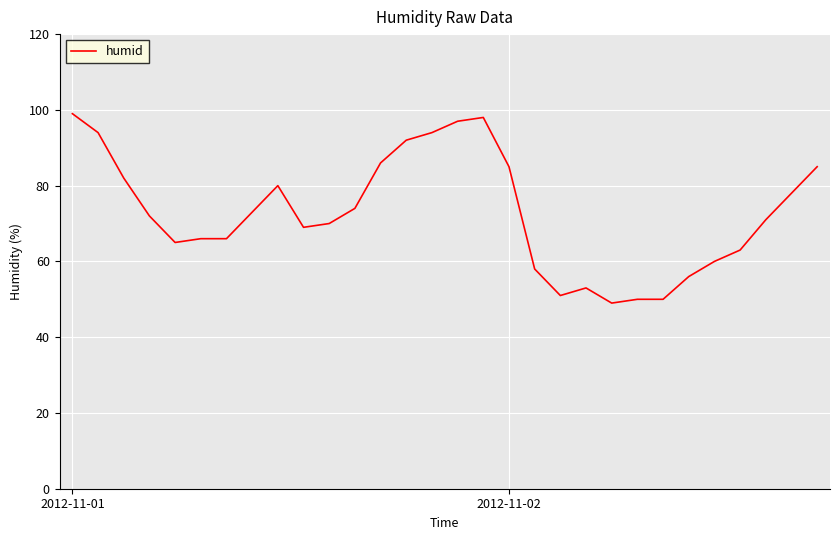

What is the minimum value shown in the chart?

49